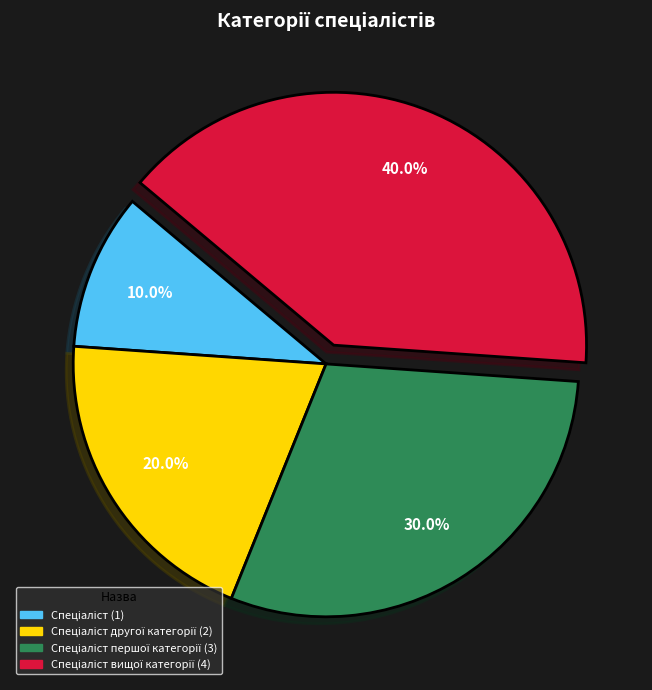

Is there a majority slice in this chart?

No